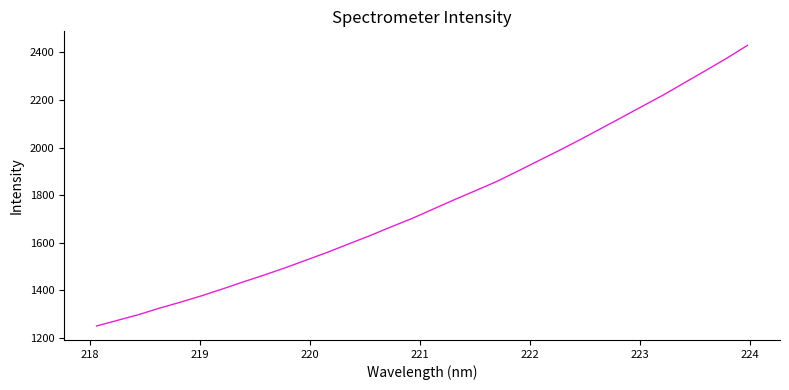

What is the maximum value shown in the chart?

2429.3